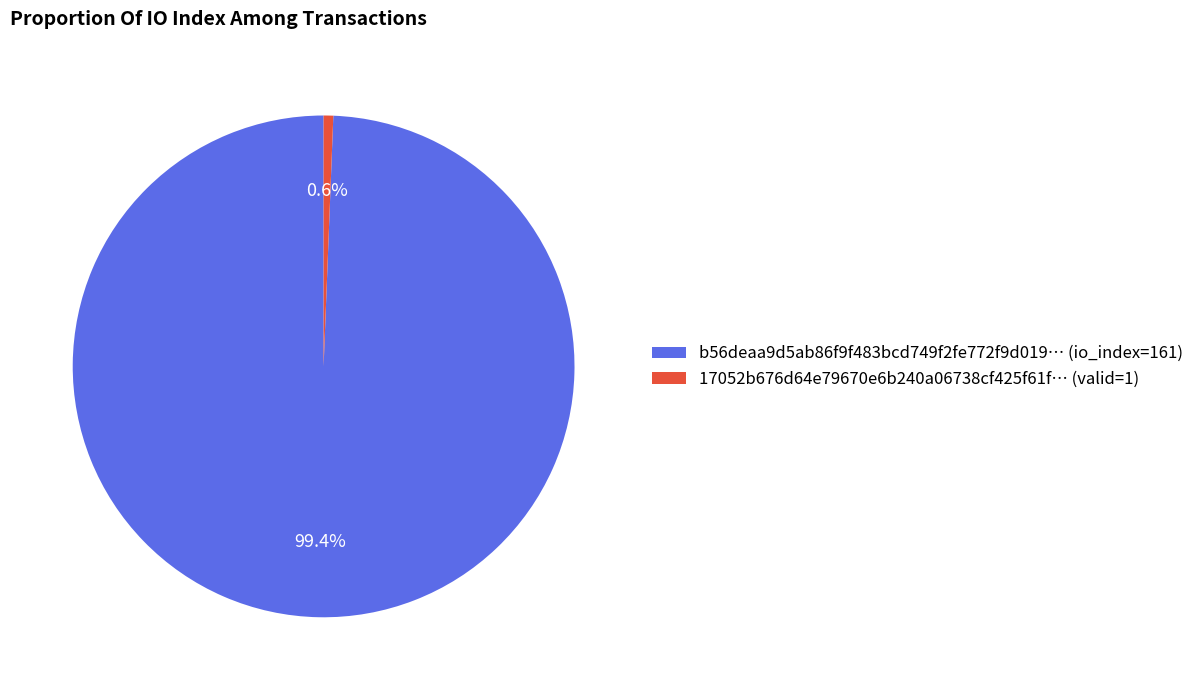

Does any single category account for the majority?

Yes